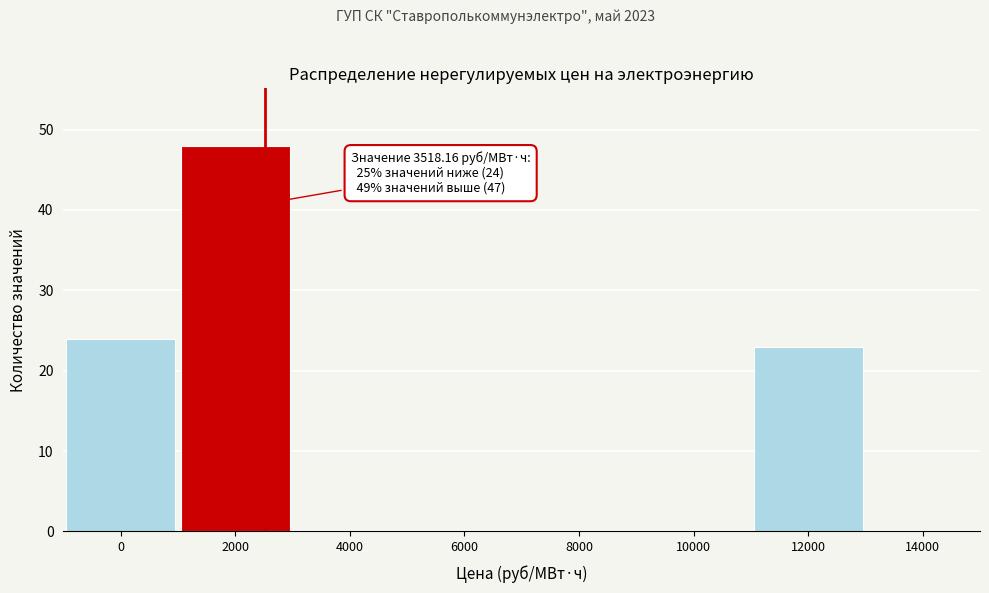

Reading left to right, list all the values displayed in this chart.

0=24	2000=48	4000=0	6000=0	8000=0	10000=0	12000=23	14000=0